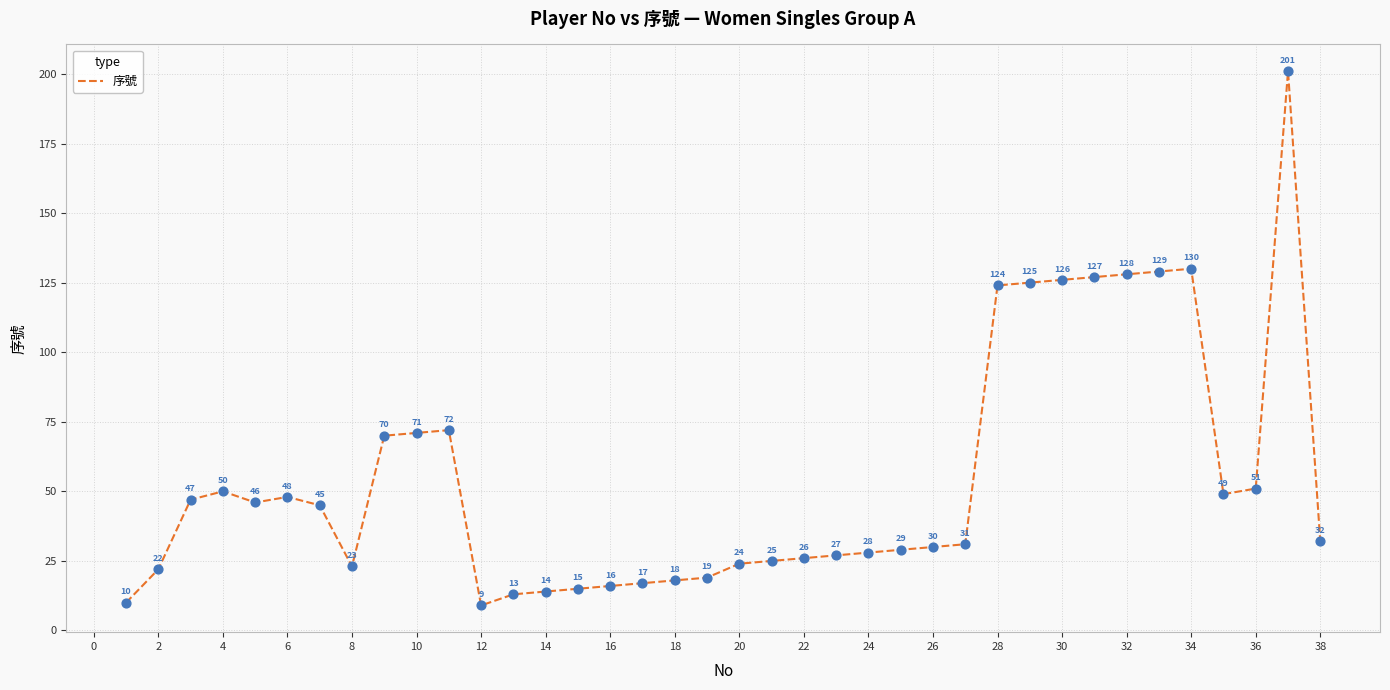

What is the smallest value displayed?

9